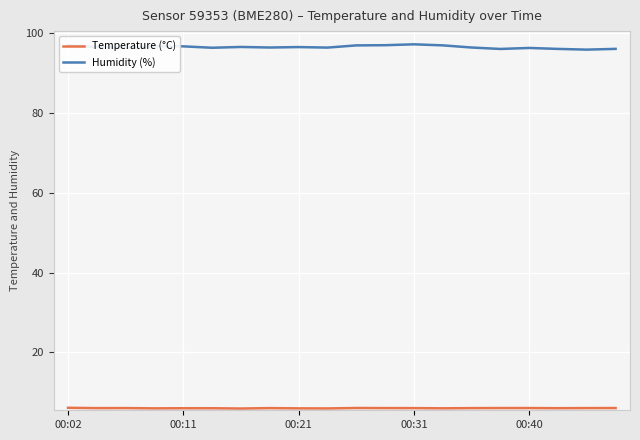

Does the chart display data point markers on the line(s)?

No